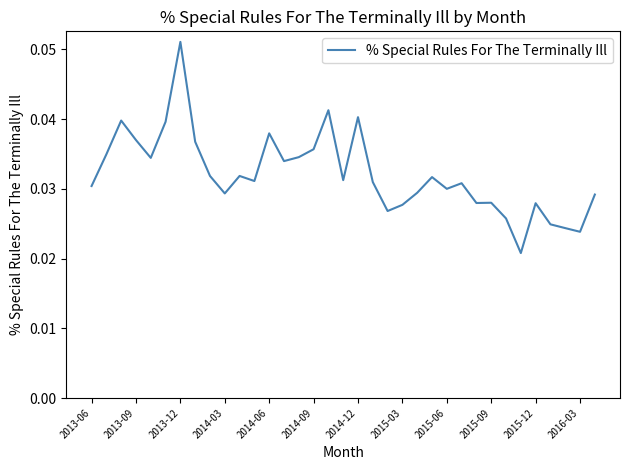

Is it true that the value at 2013-12 is 0.0?

False